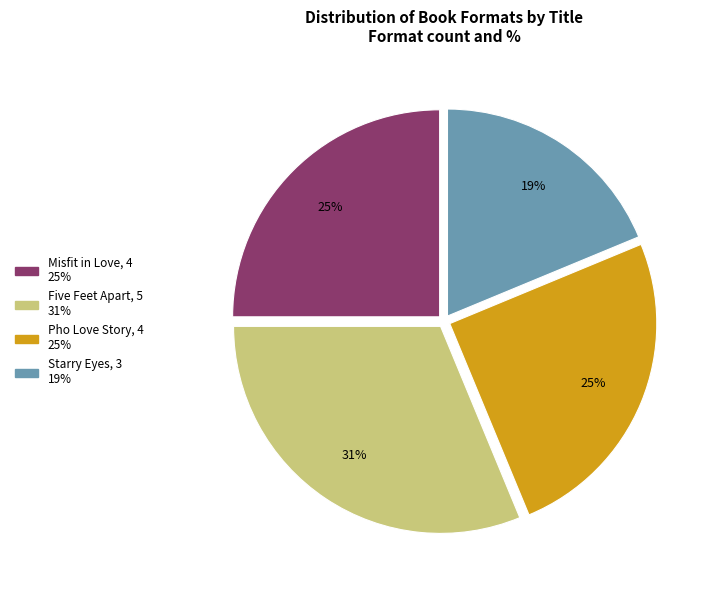

Is there a majority slice in this chart?

No